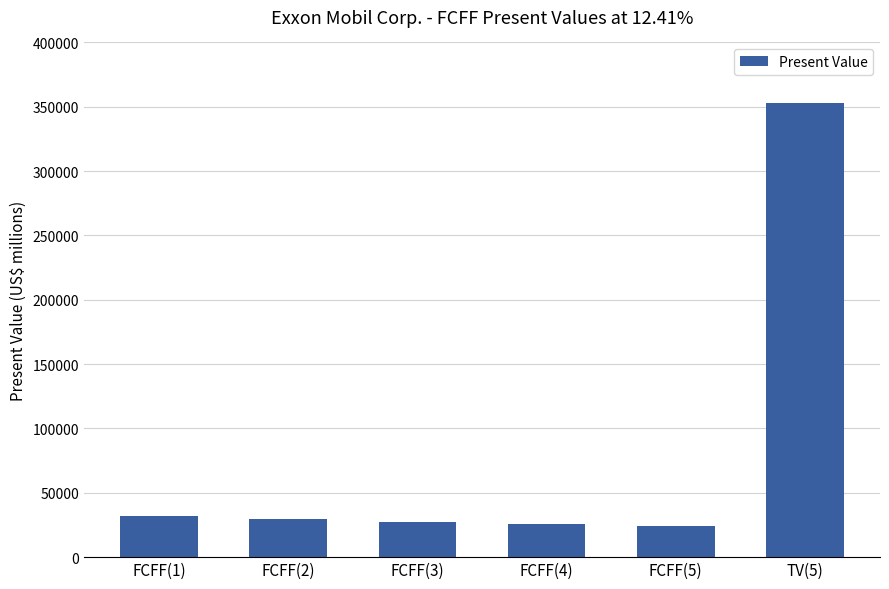

The chart shows a value of 27513 at FCFF(3). True or false?

True